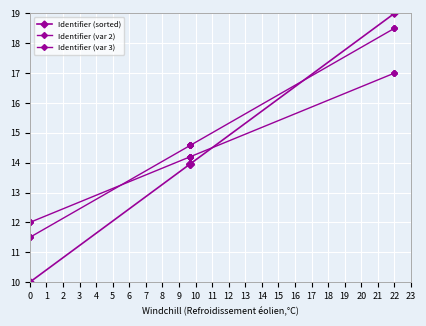

How many lines are shown in the chart?

3